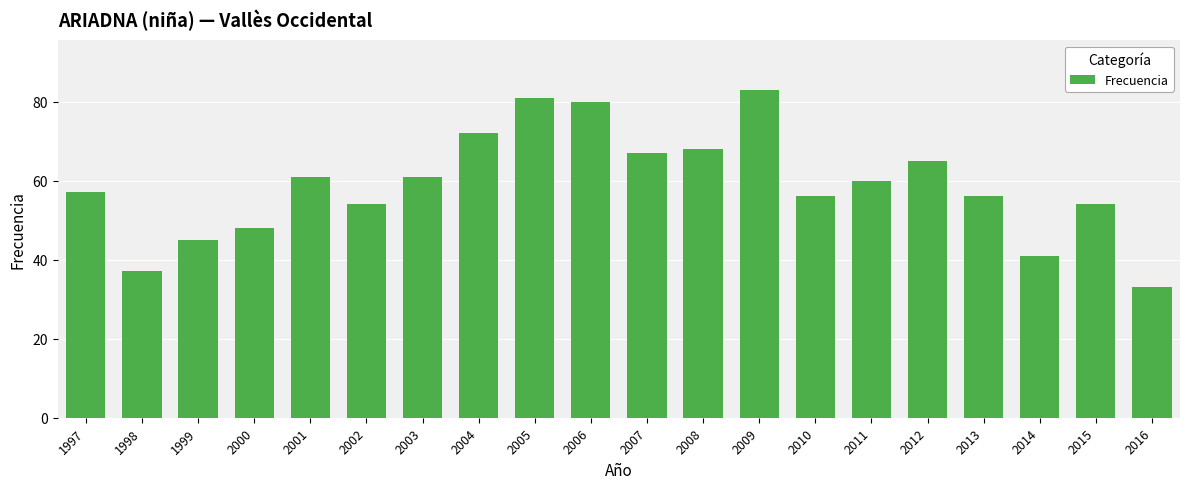

Which has a higher value, 2014 or 2009?

2009